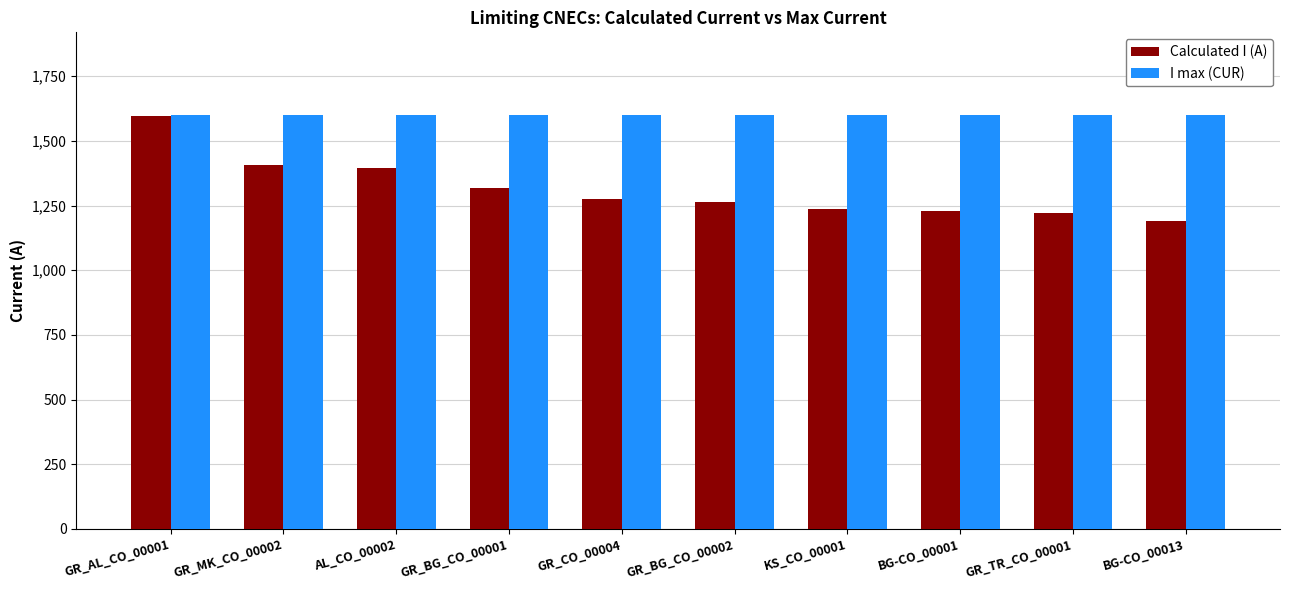

List the series in order of their overall mean, highest first.

I max (CUR), Calculated I (A)